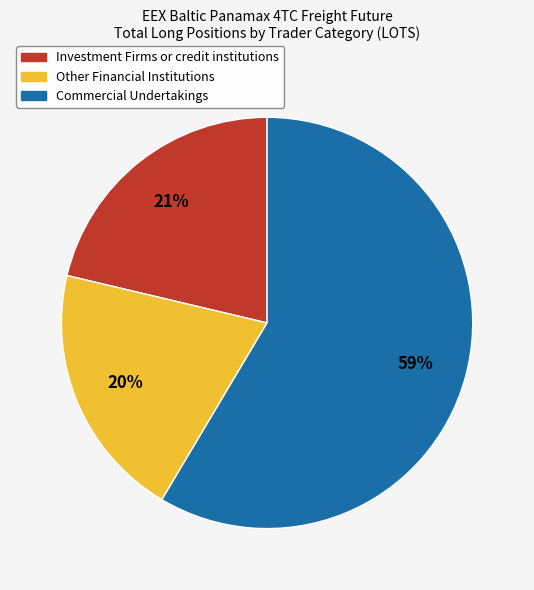

Is there any slice that represents more than half of the pie?

Yes